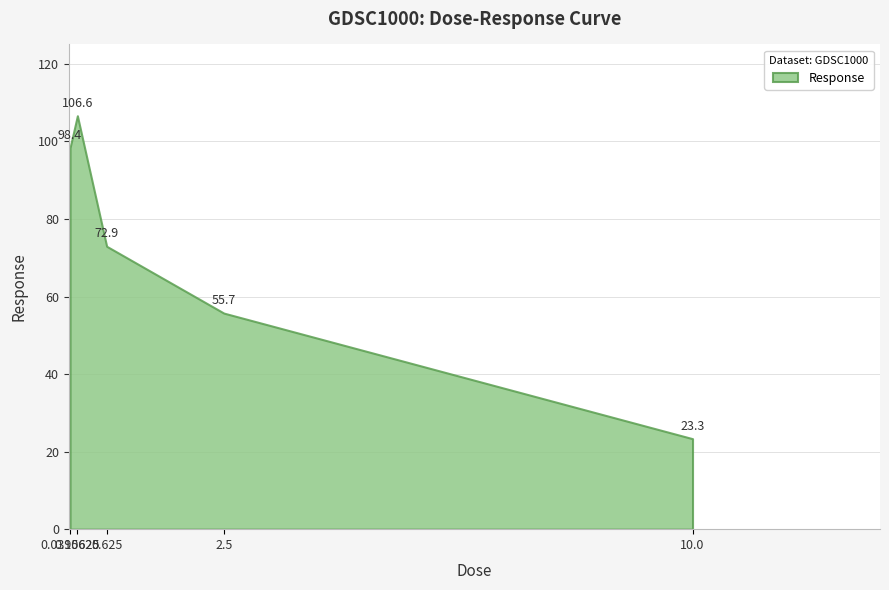

What is the minimum value shown in the chart?

23.3